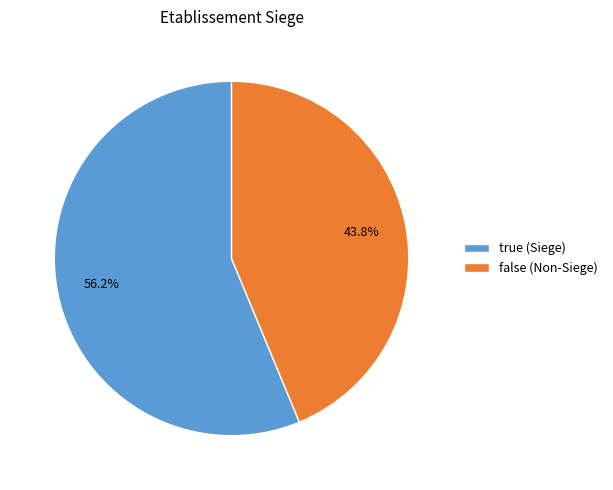

How many slices are in this pie chart?

2